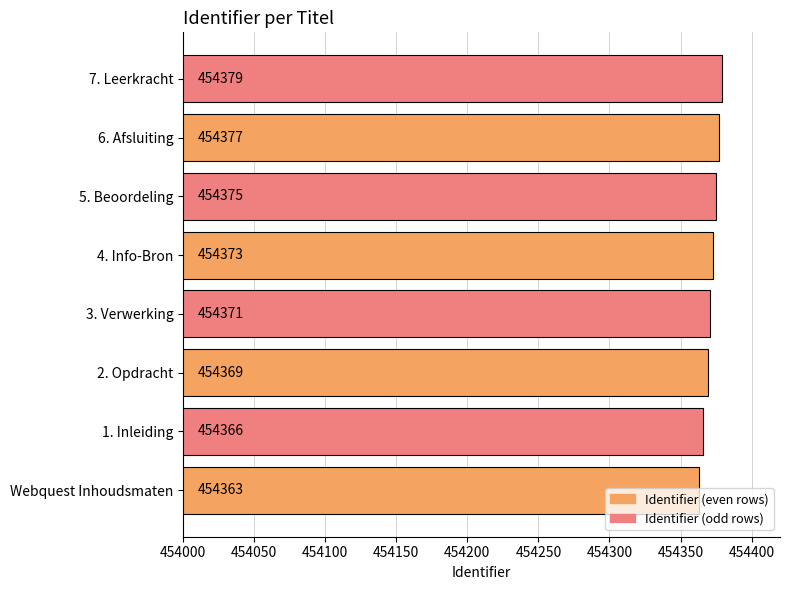

What is the difference between the second highest and second lowest values?

11